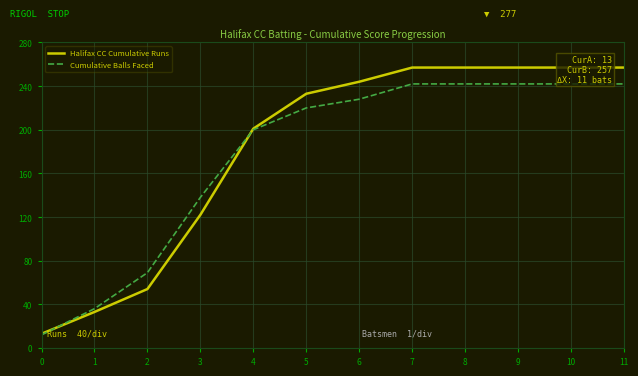

How many times do Cumulative Balls Faced and Halifax CC Cumulative Runs cross each other?

2